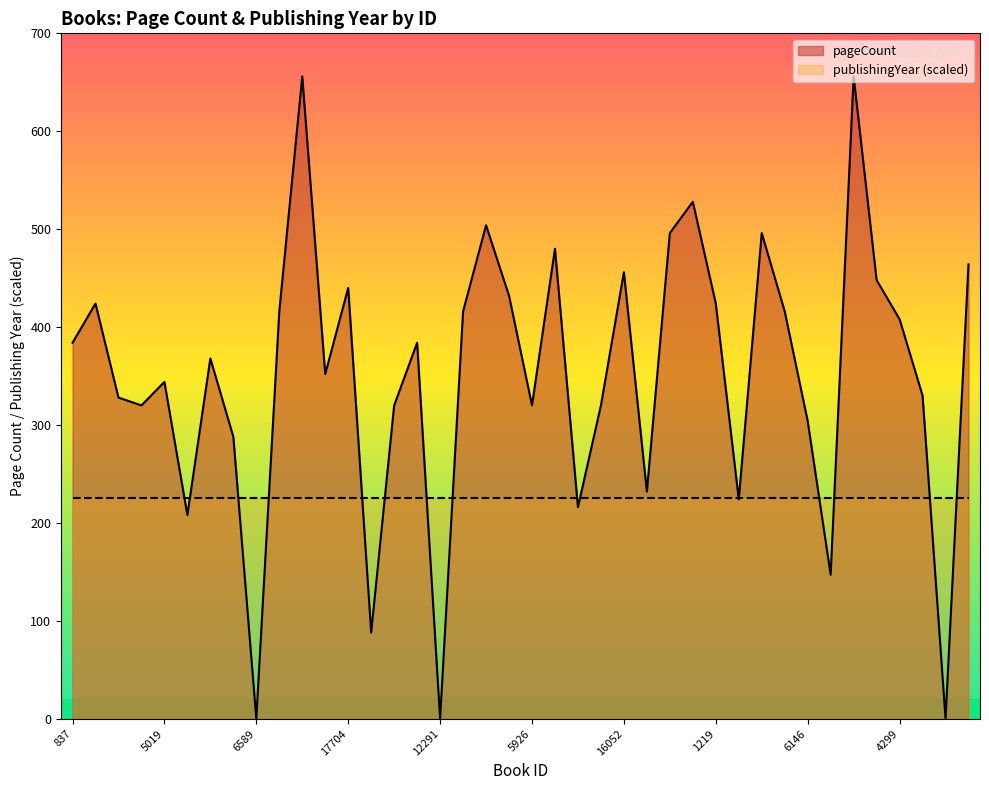

How many data points does each series have?

40